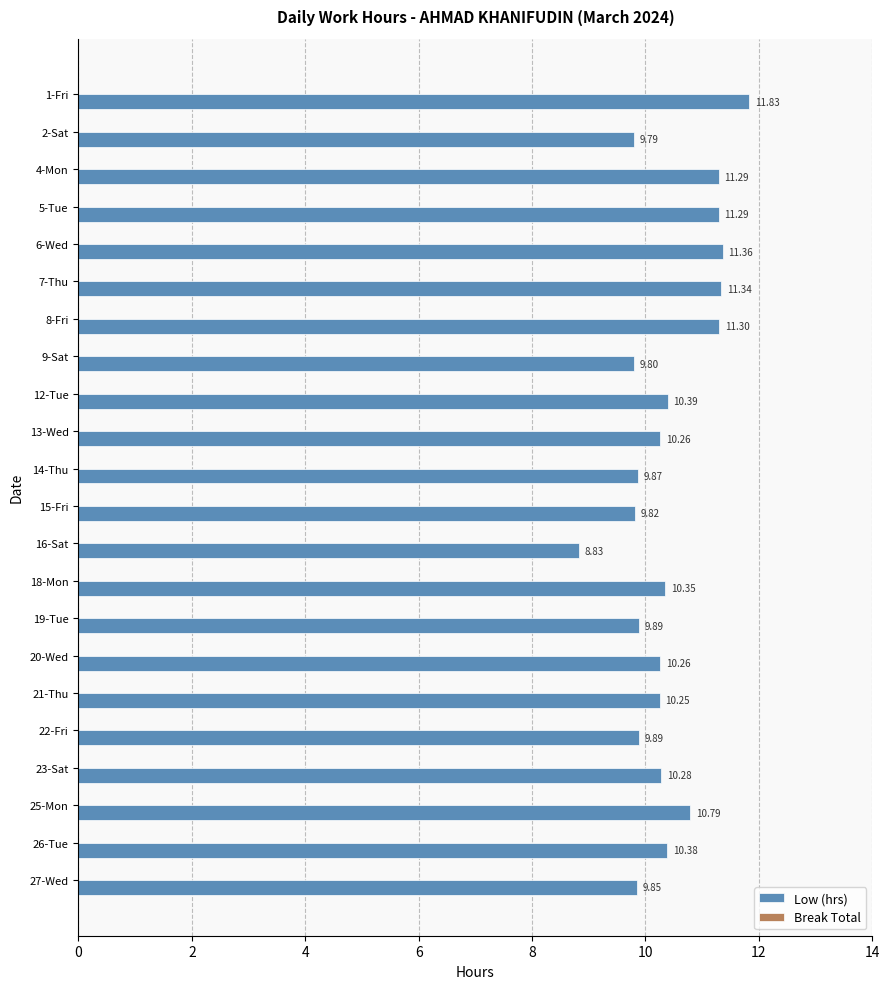

What is the ratio of the value at 14-Thu to the value at 15-Fri?

1.0